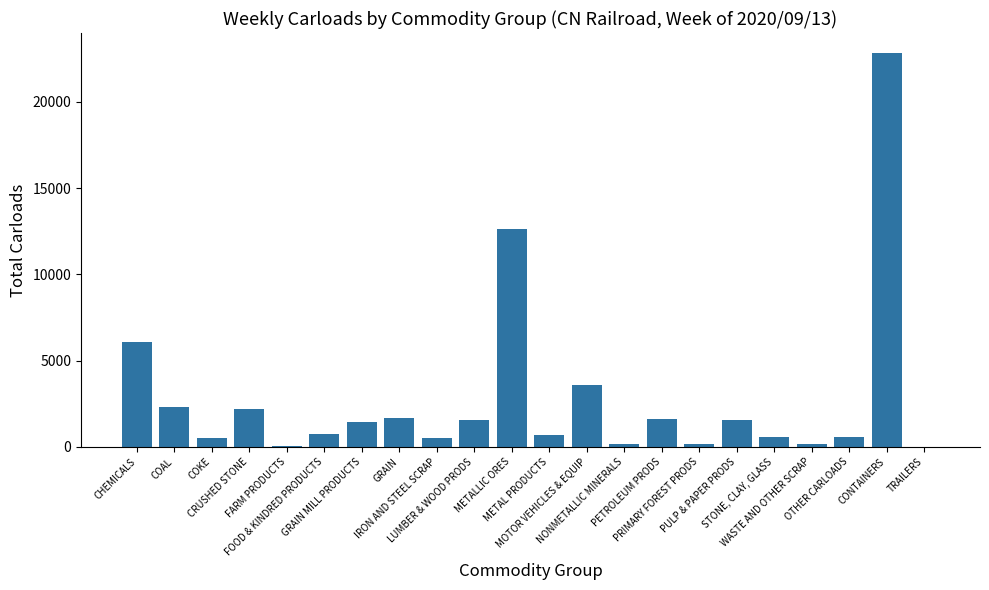

What is the sum of all values?

61454